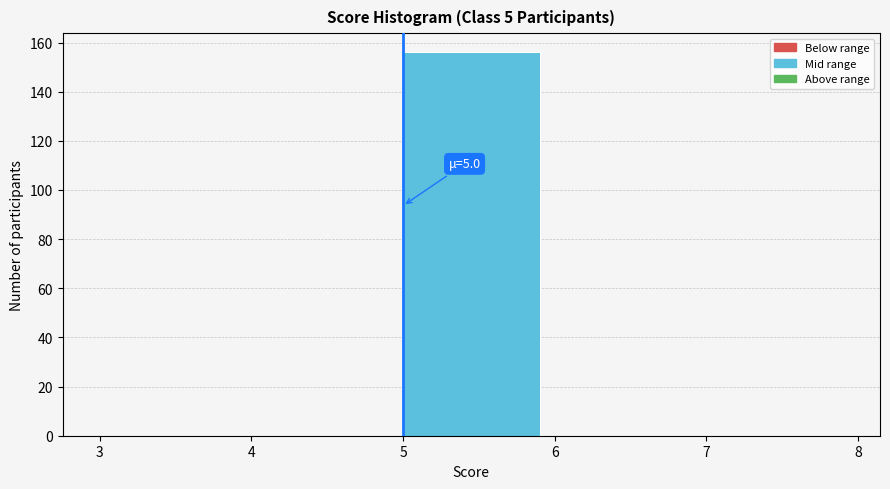

Over which range of the x-axis is the bar tallest?

5 to 6